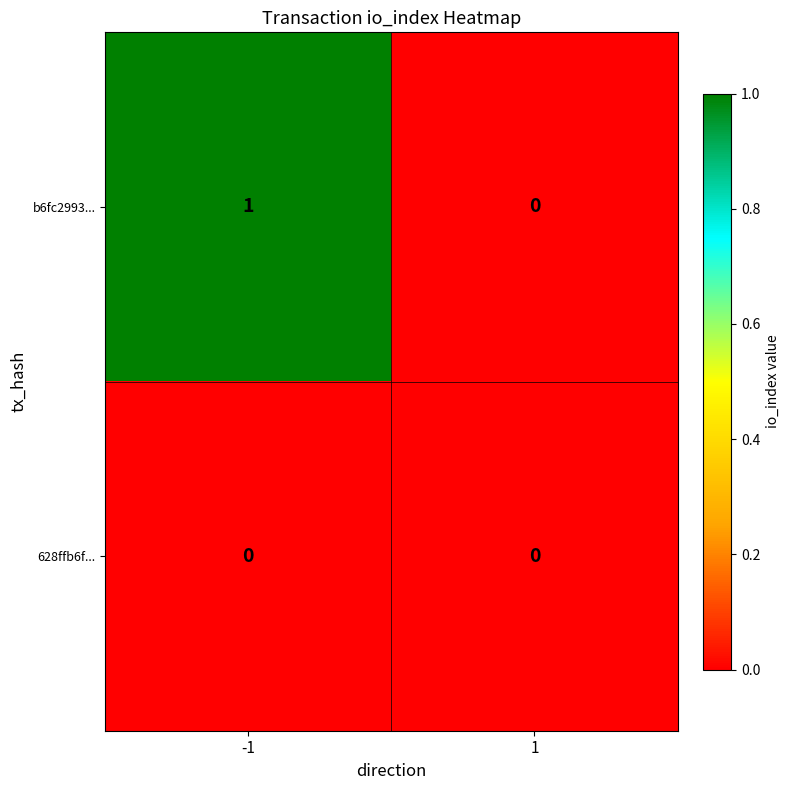

At -1, list the series in order from largest to smallest.

b6fc2993..., 628ffb6f...